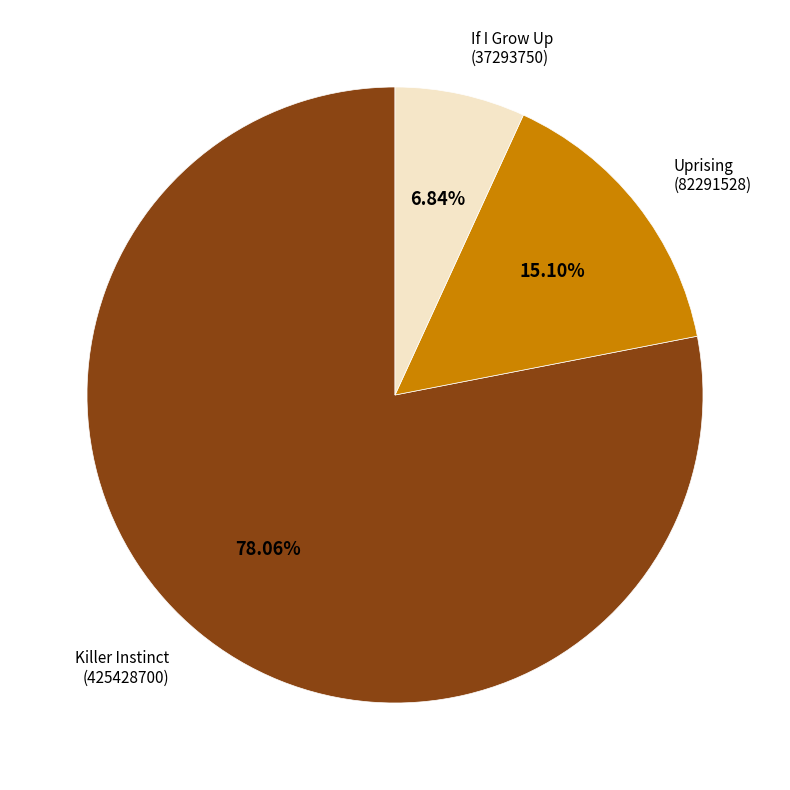

What is the majority slice?

Killer Instinct (425428700)